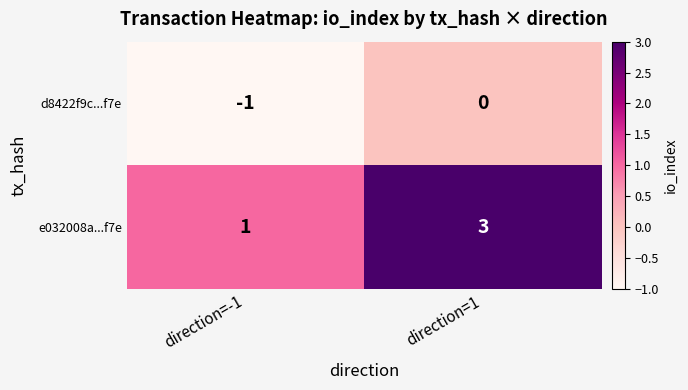

Between direction=-1 and direction=1, which series saw the biggest shift?

e032008a...f7e